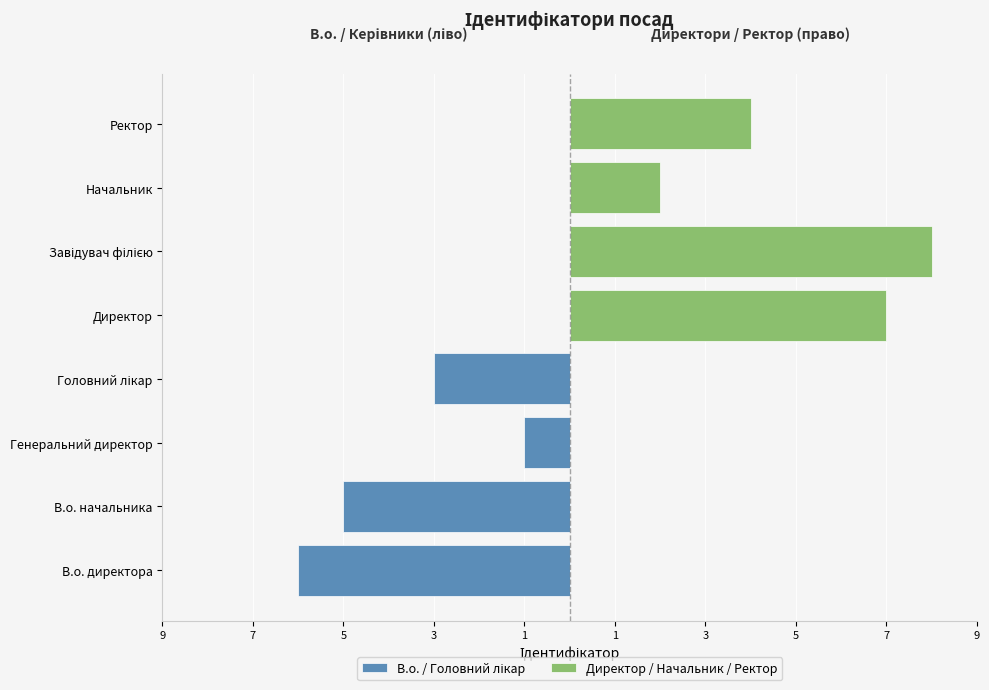

At 7, list the series in order from smallest to largest.

В.о. / Головний лікар, Директор / Начальник / Ректор